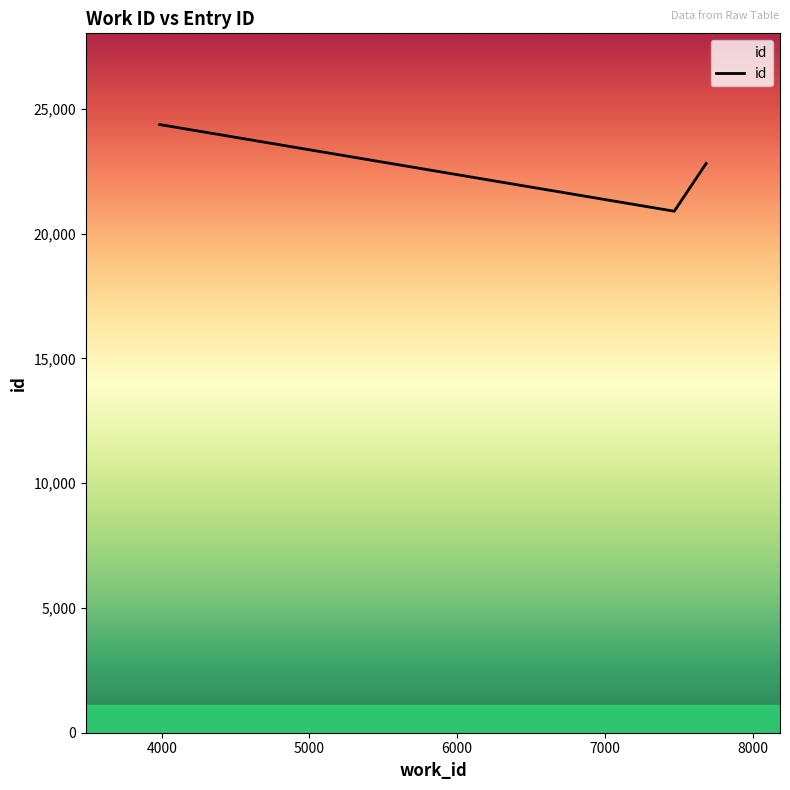

What is the greatest value displayed?

24371